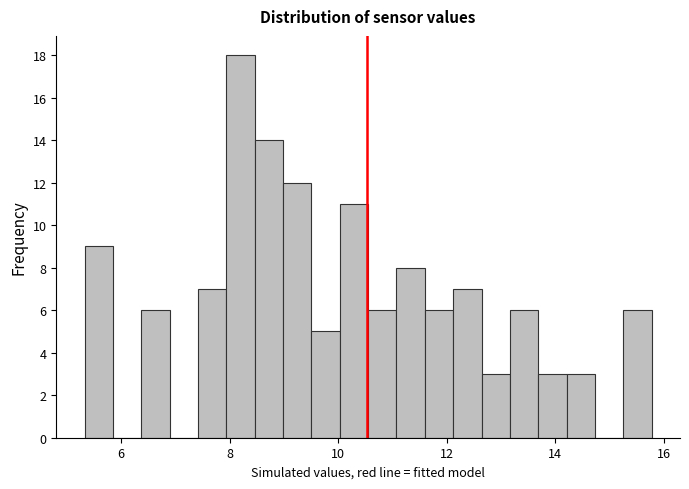

Read against the x-axis, roughly where is the centre of the tallest bar?

8.2